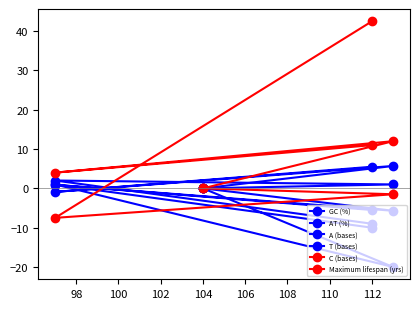

Between 98 and 100, which series saw the biggest shift?

T (bases)